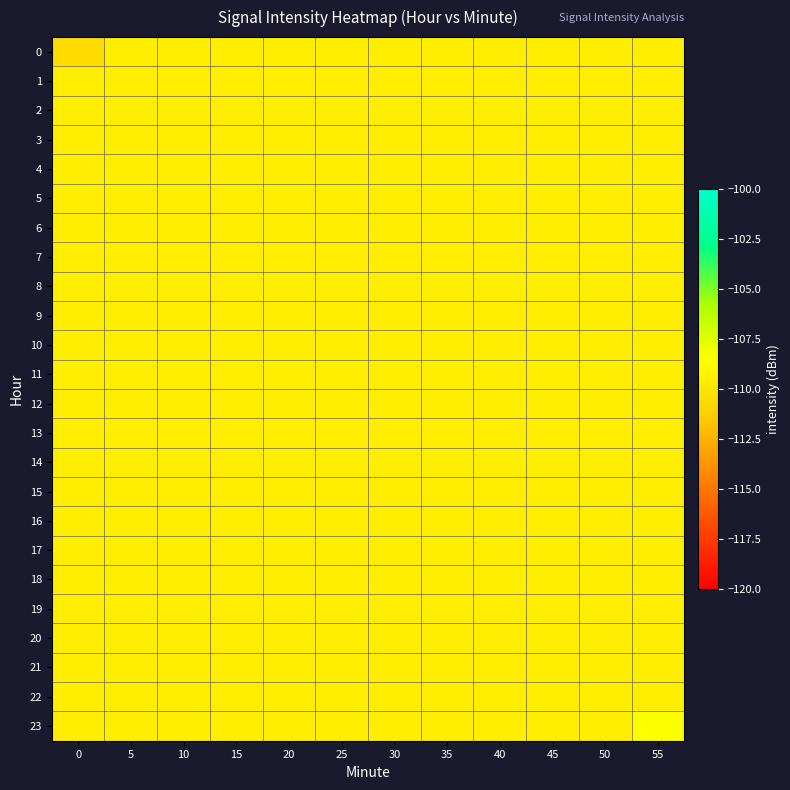

At which category is the sum across all series the highest?

55